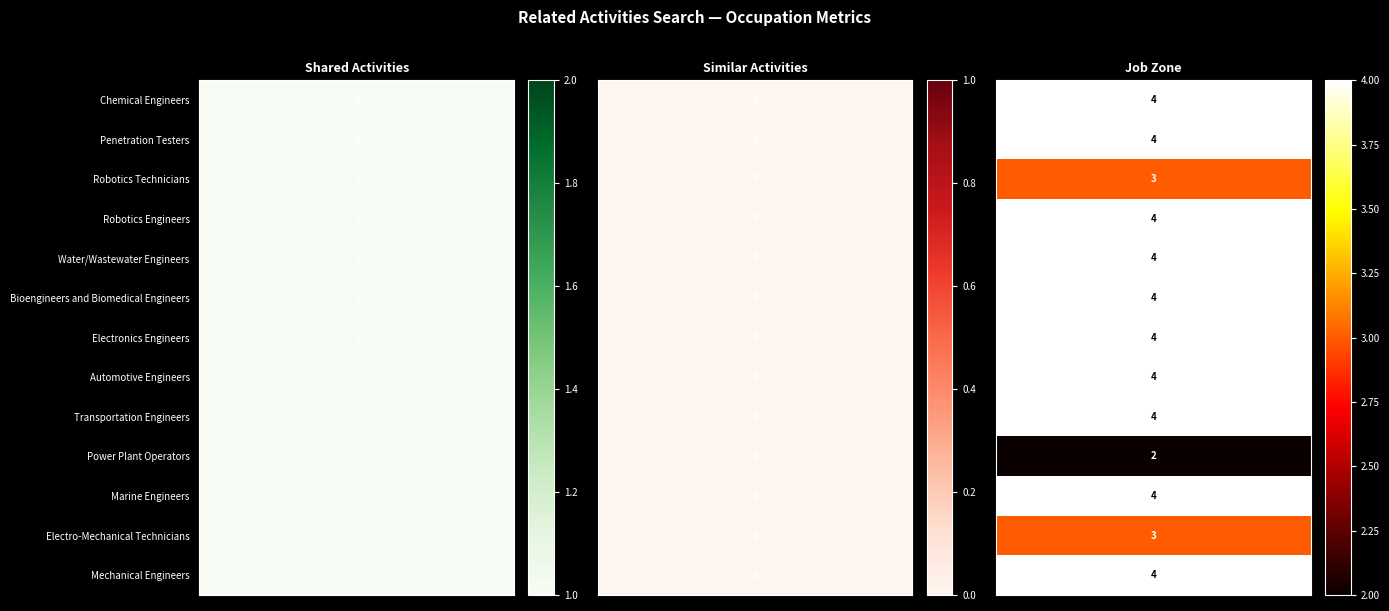

Between 9 and 11, which series saw the biggest shift?

Job Zone